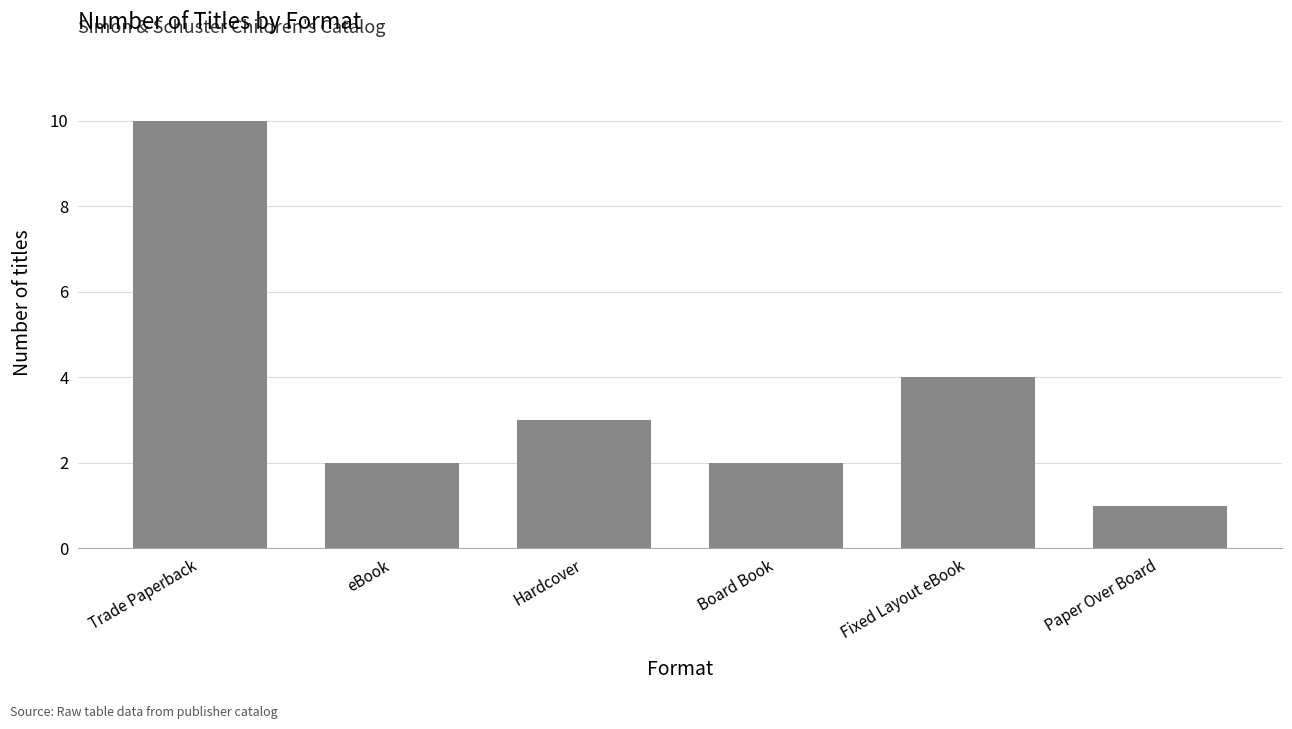

Reading right to left, transcribe all the data shown in this chart.

1	4	2	3	2	10